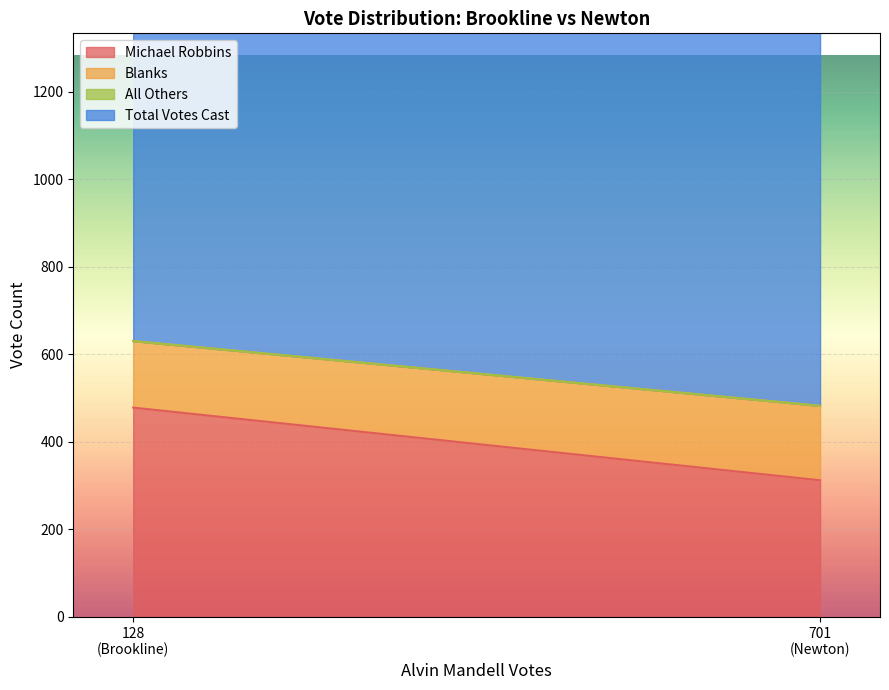

List the series in order of their overall mean, highest first.

Total Votes Cast, Michael Robbins, Blanks, All Others